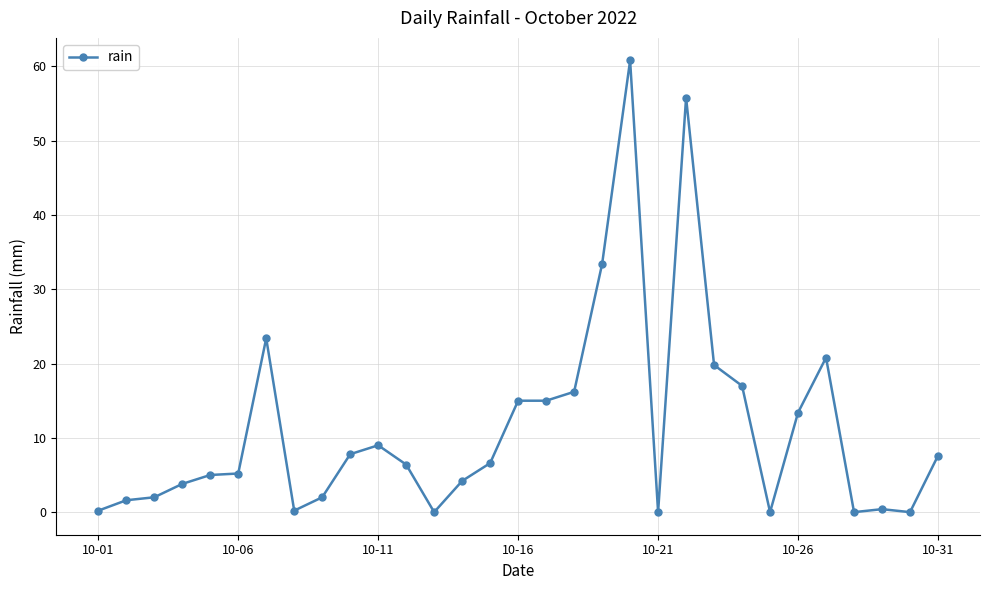

What is the average value?

11.4